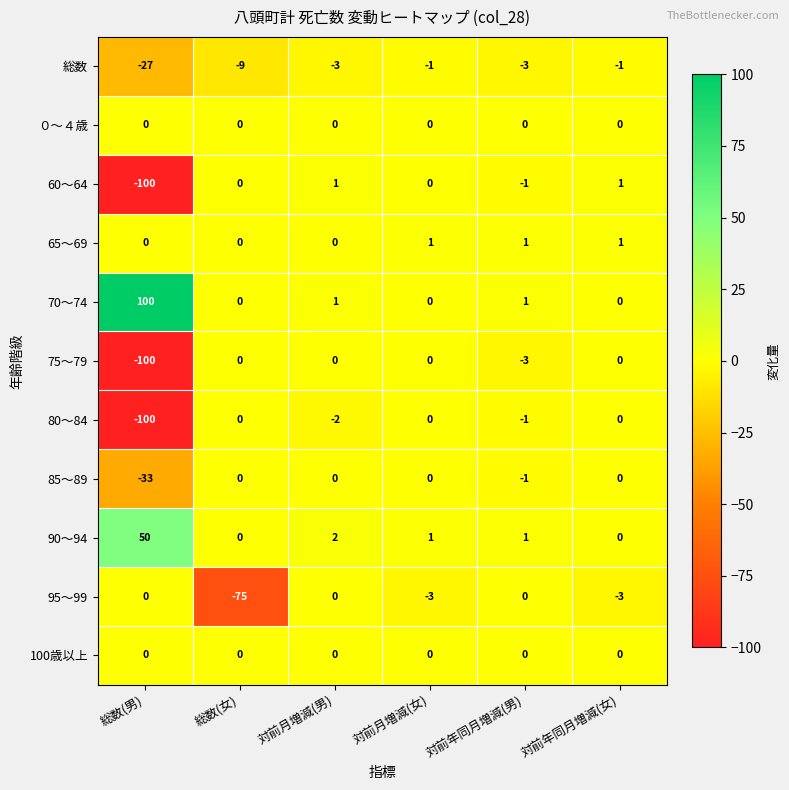

Which series has the widest spread of values?

60～64